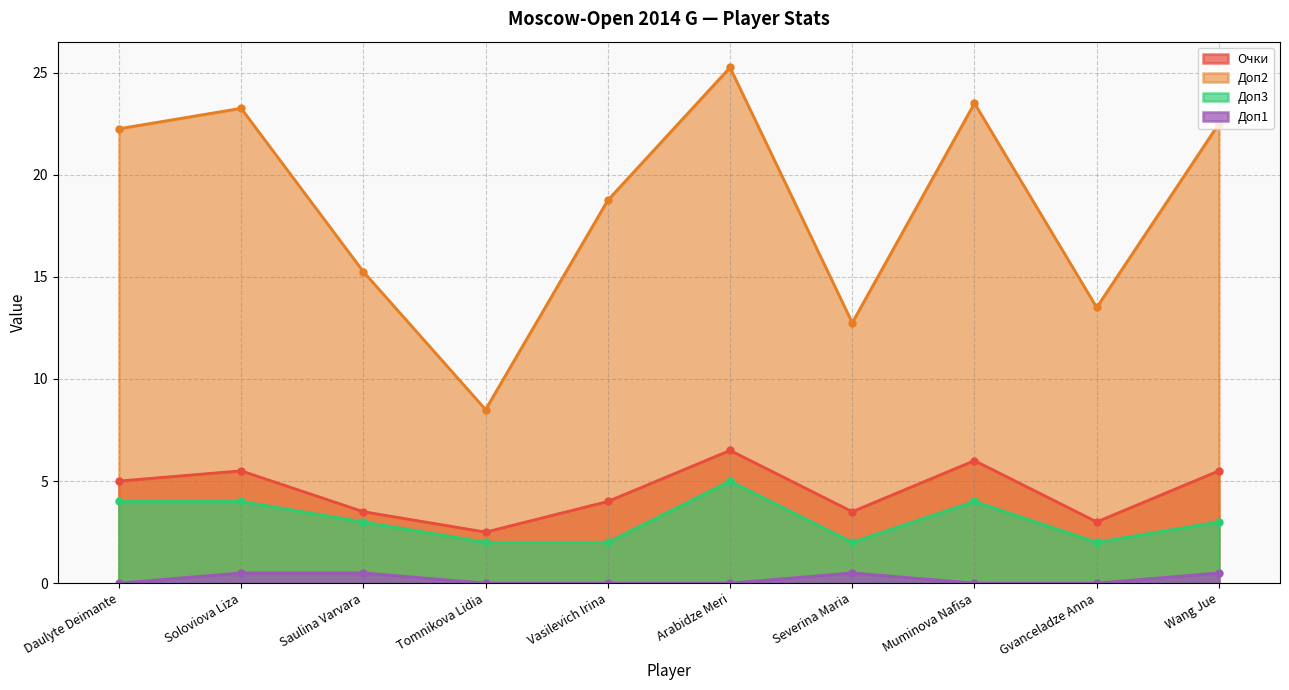

How many Очки values are between 3 and 5?

5